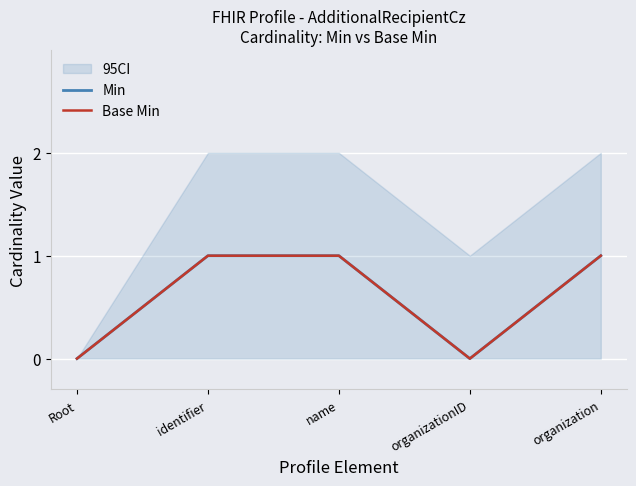

What is the label of the 4th point from the left?

organizationID